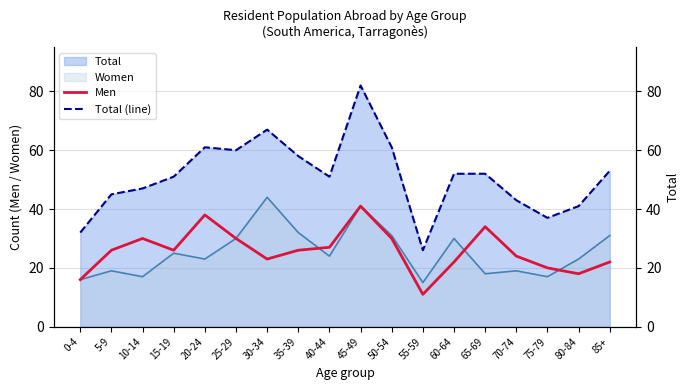

Reading left to right, transcribe all the data shown in this chart.

Men: 16	26	30	26	38	30	23	26	27	41	30	11	22	34	24	20	18	22
Total (line): 32	45	47	51	61	60	67	58	51	82	61	26	52	52	43	37	41	53